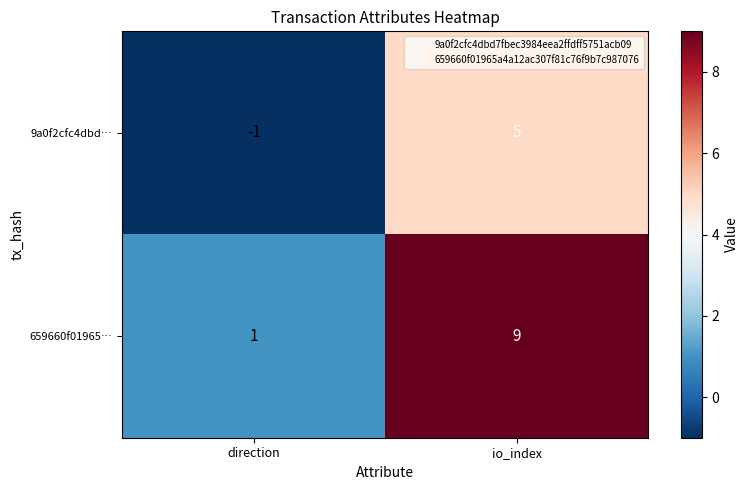

Reading left to right, extract all data points from this chart.

9a0f2cfc4dbd…: direction=-1	io_index=5
659660f01965…: direction=1	io_index=9